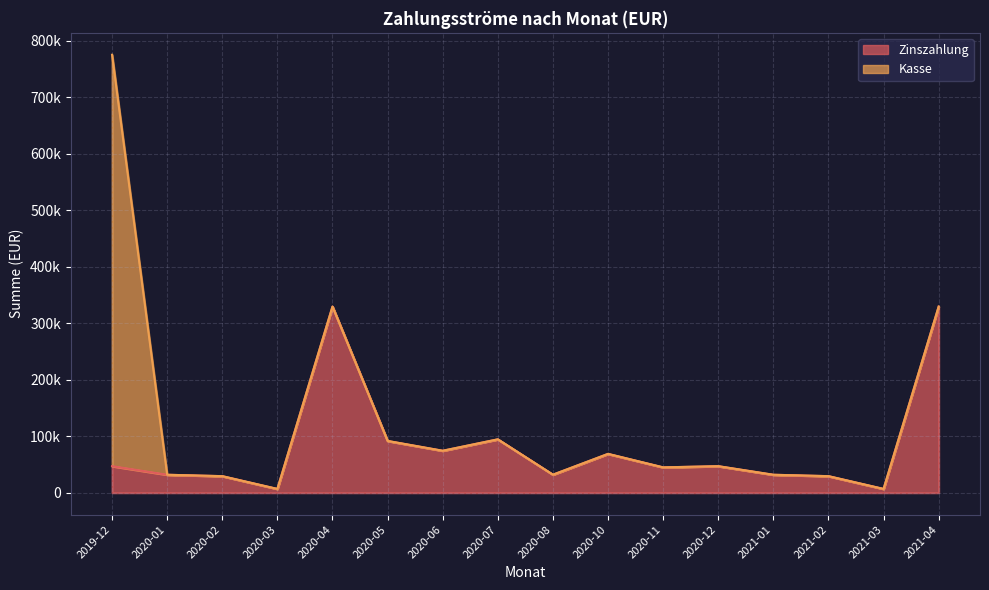

How many points are higher than both their immediate neighbors (excluding endpoints)?

4